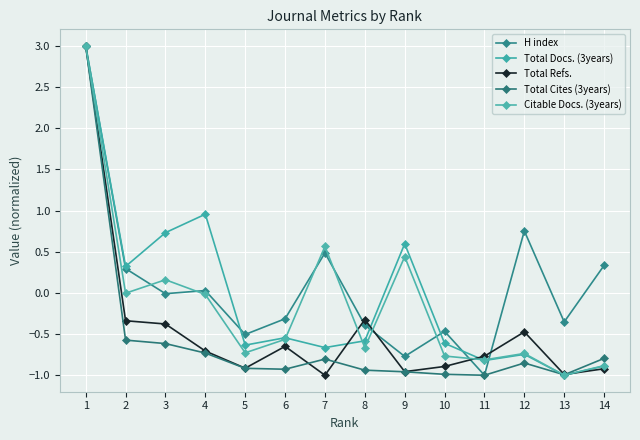

Is it true that Total Refs. equals -0.5 at 12?

True